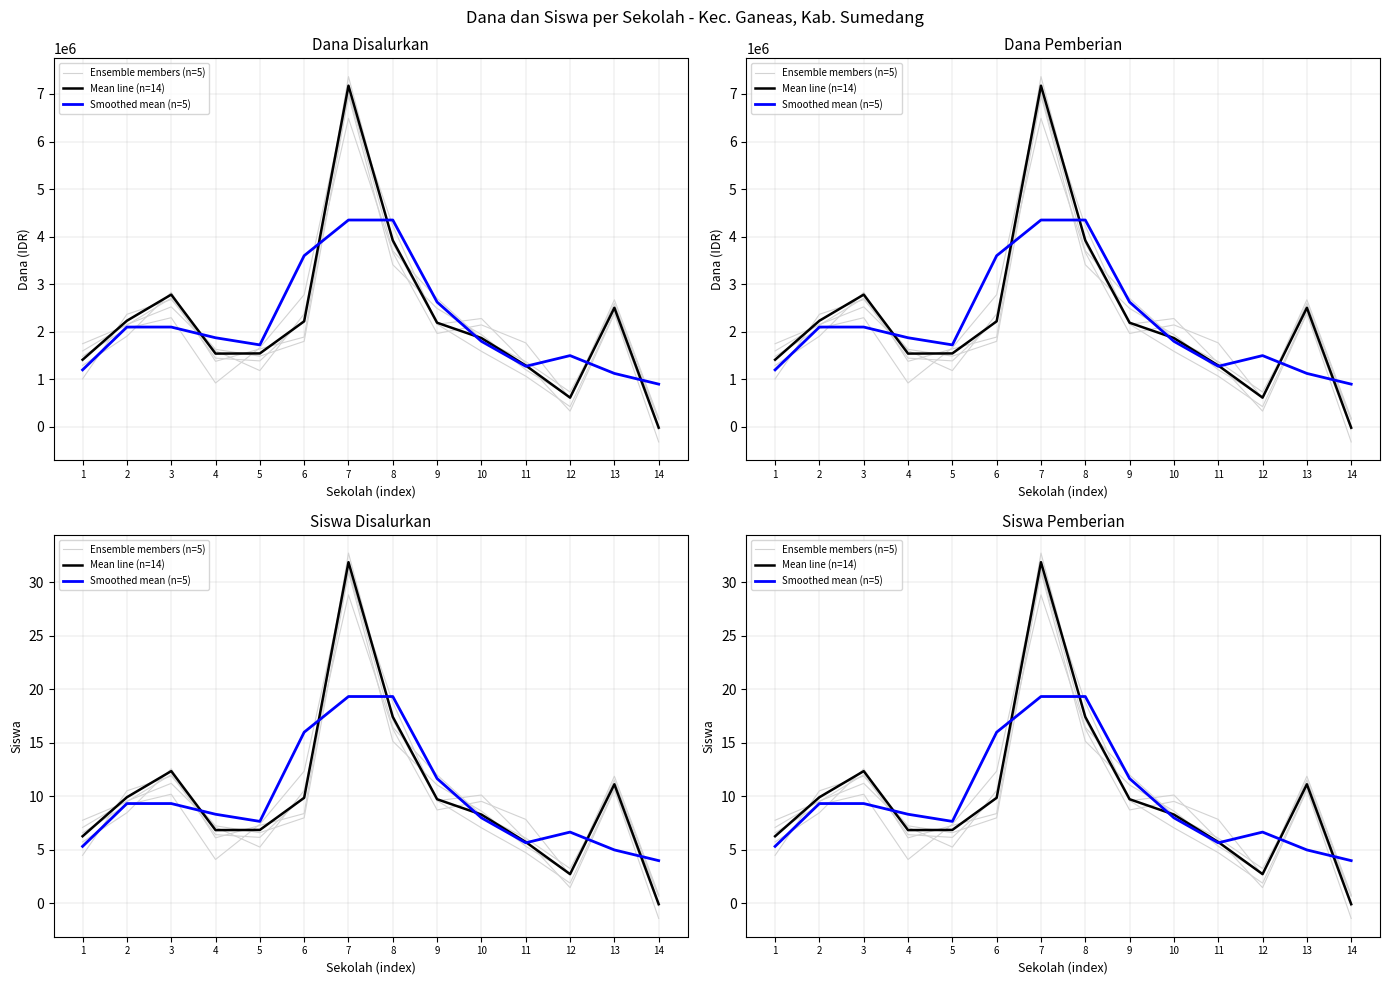

How many interior local peaks does the Ensemble members (n=5) series have?

3